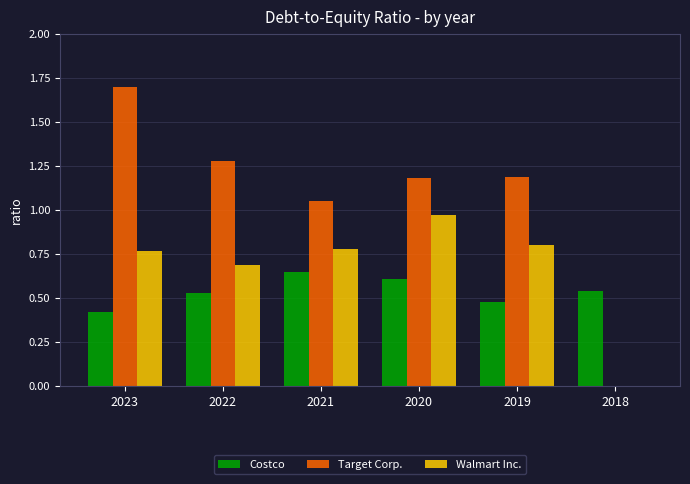

The value of Costco at 2021 is 0.7. True or false?

True